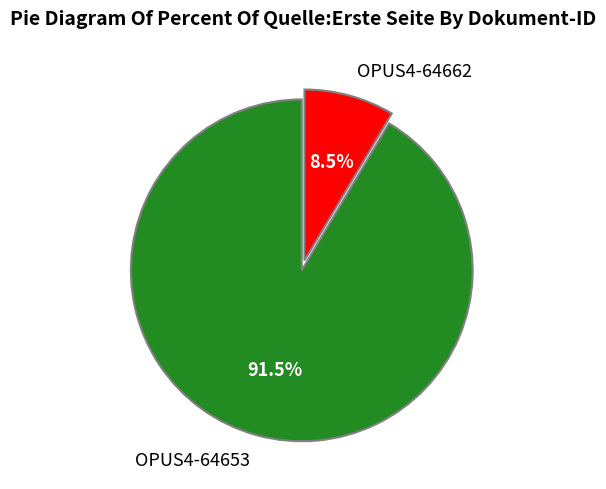

How many slices are in this pie chart?

2